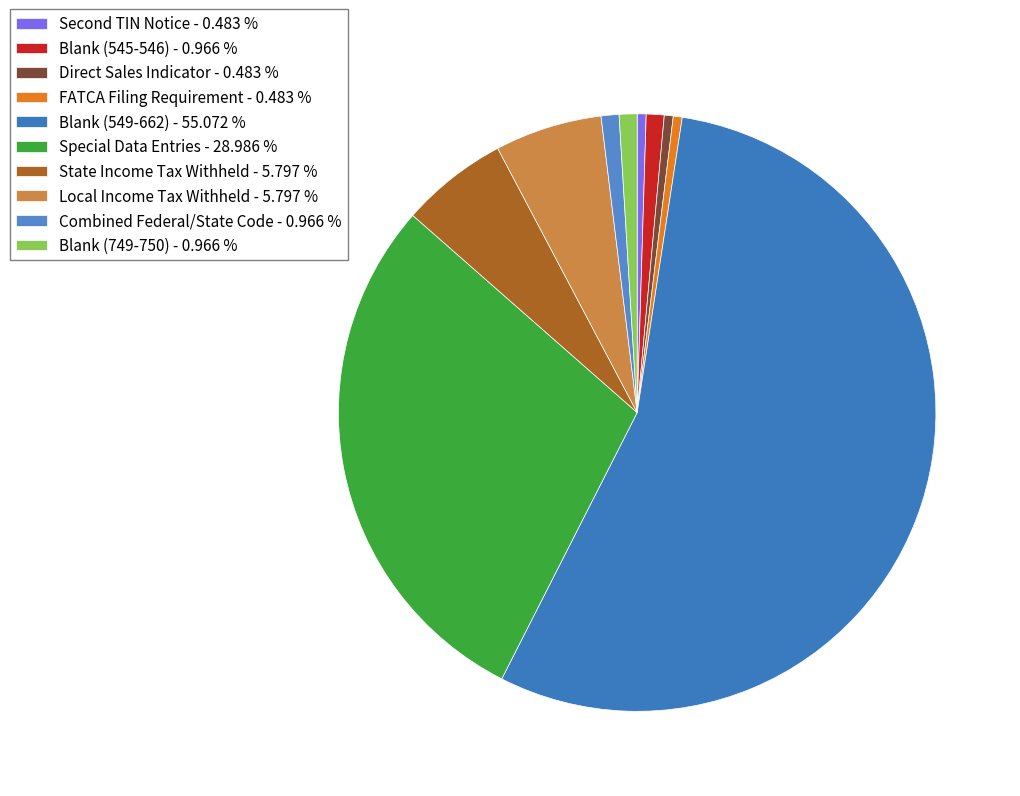

Which category has the biggest portion of the pie?

Blank (549-662)